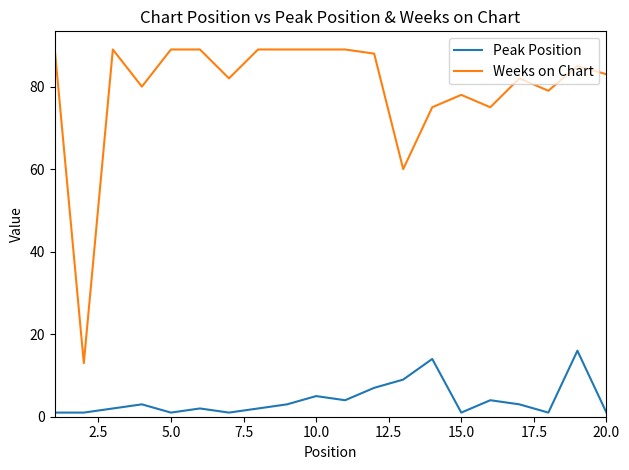

True or false: Weeks on Chart and Peak Position intersect in this chart.

False